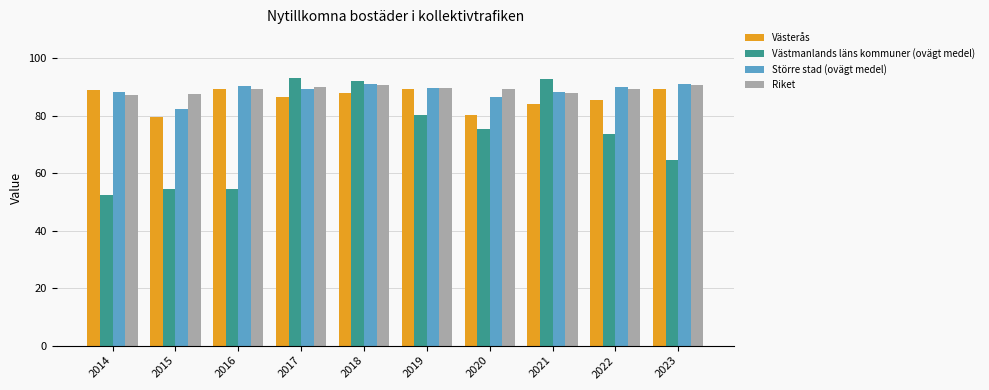

Which series changed the most between 2019 and 2020?

Västerås